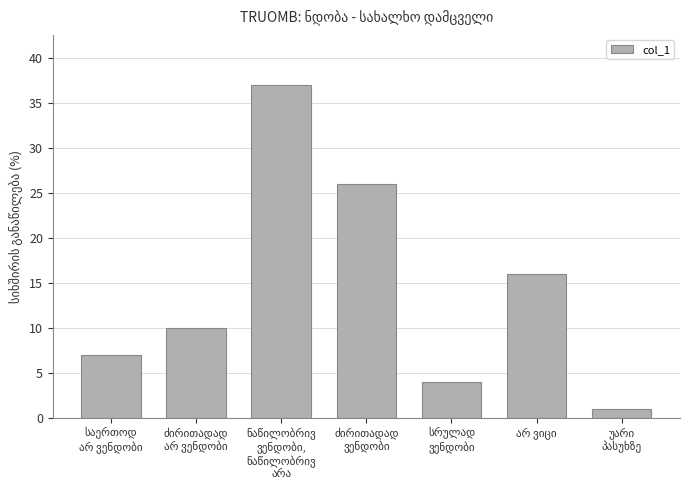

What is the greatest value displayed?

37